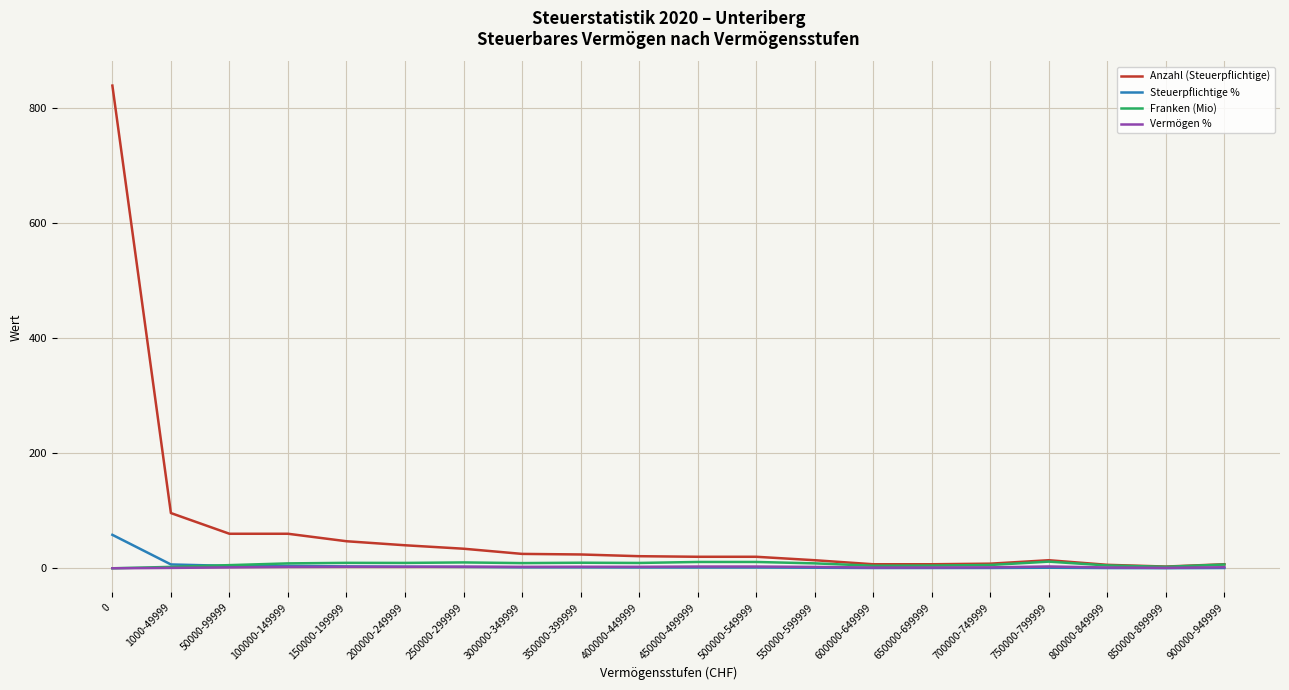

What is the difference between the highest and lowest values at 200000-249999?

37.4